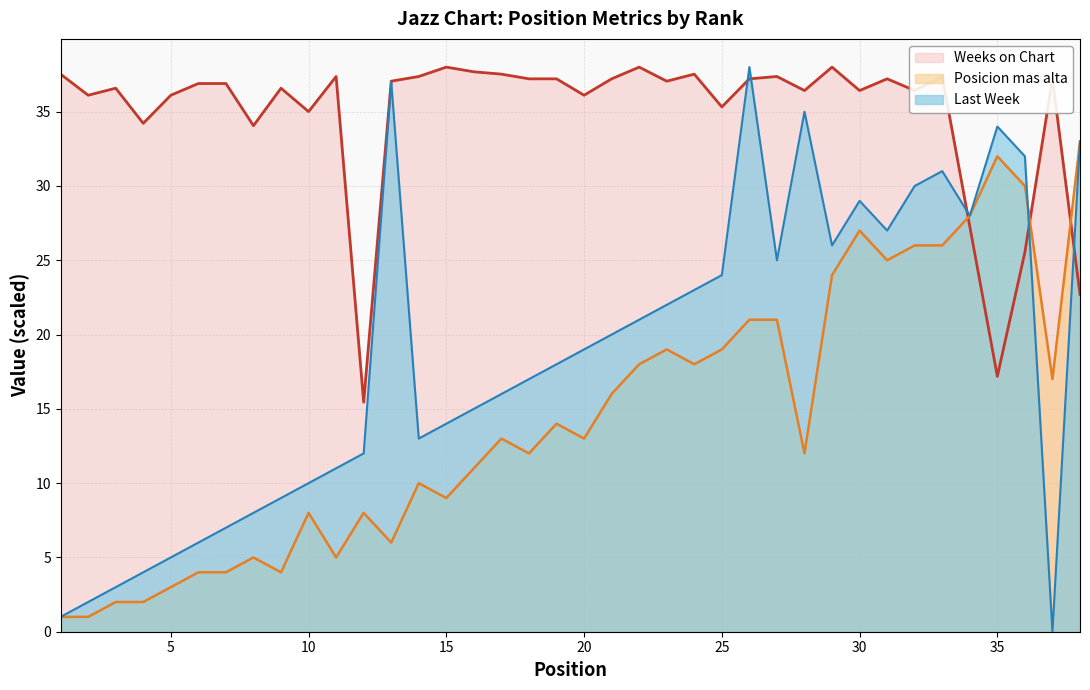

How many data points does each series have?

38